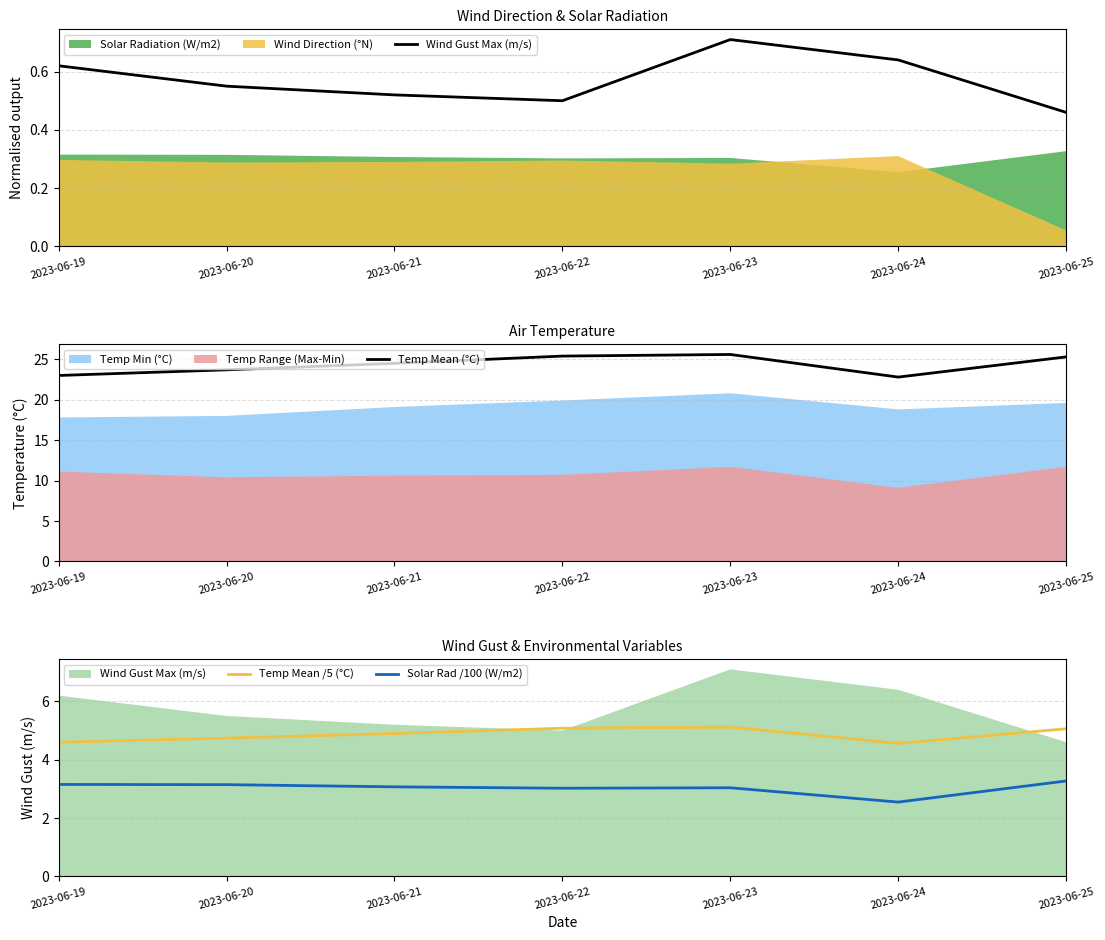

Which category has the lowest value in the Temp Mean (°C) series?

2023-06-24